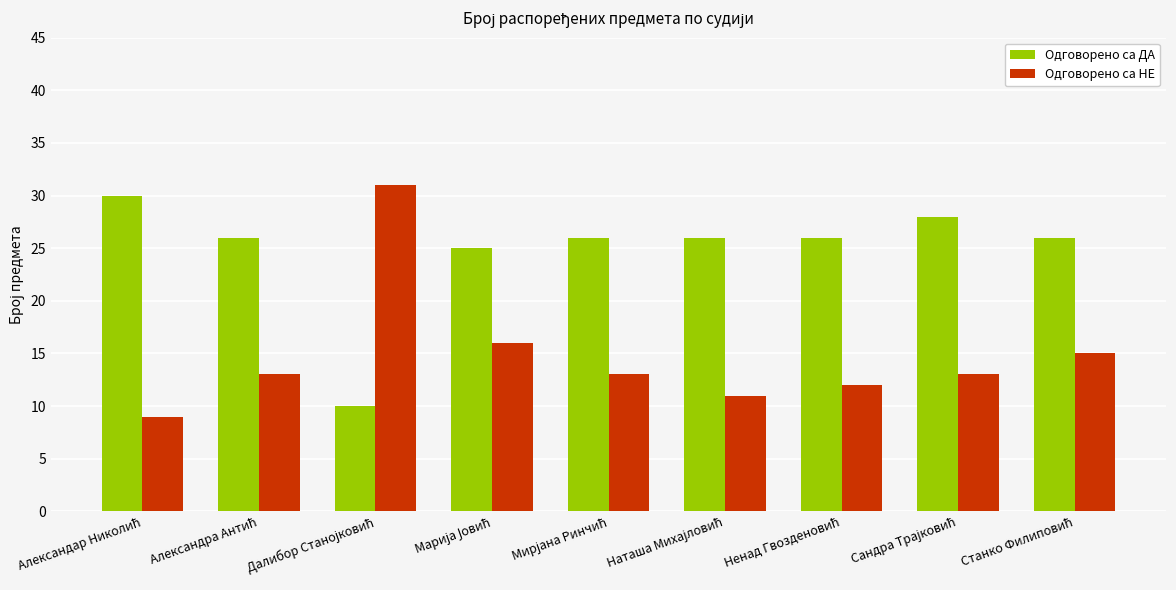

At how many categories does at least one series exceed 20?

9